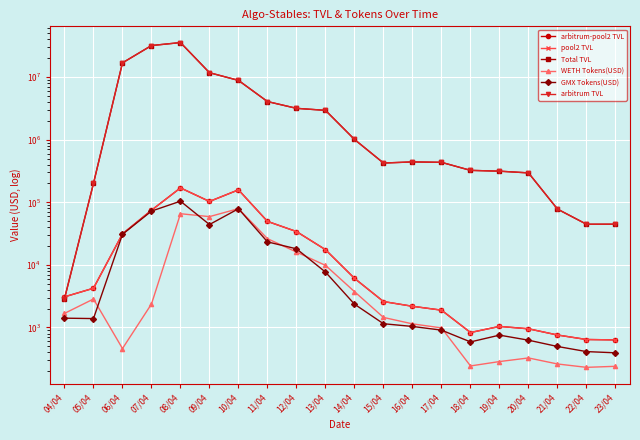

The value of GMX Tokens(USD) at 13/04 is 7679.4. True or false?

True